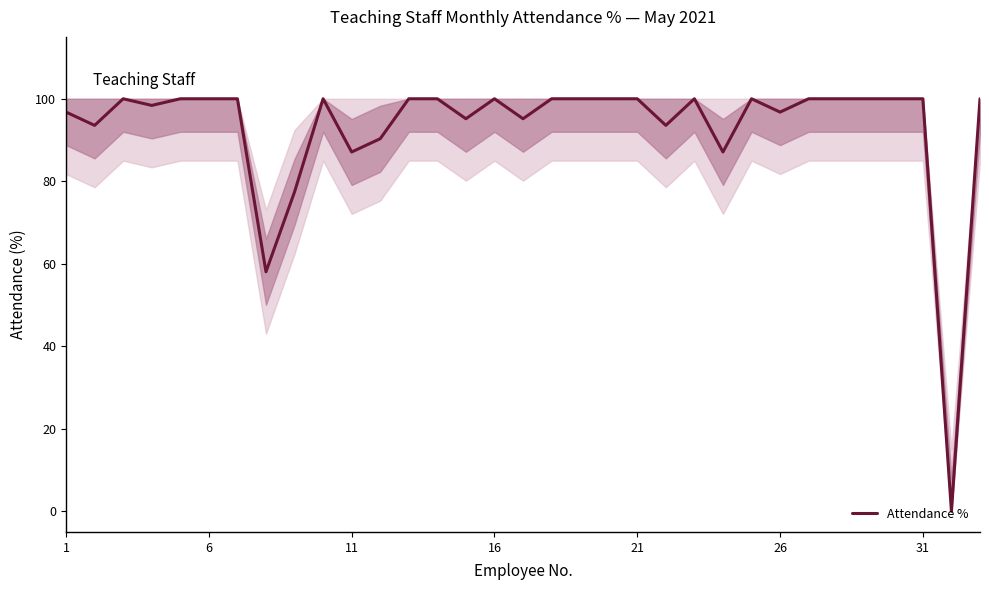

What is the greatest value displayed?

100.0